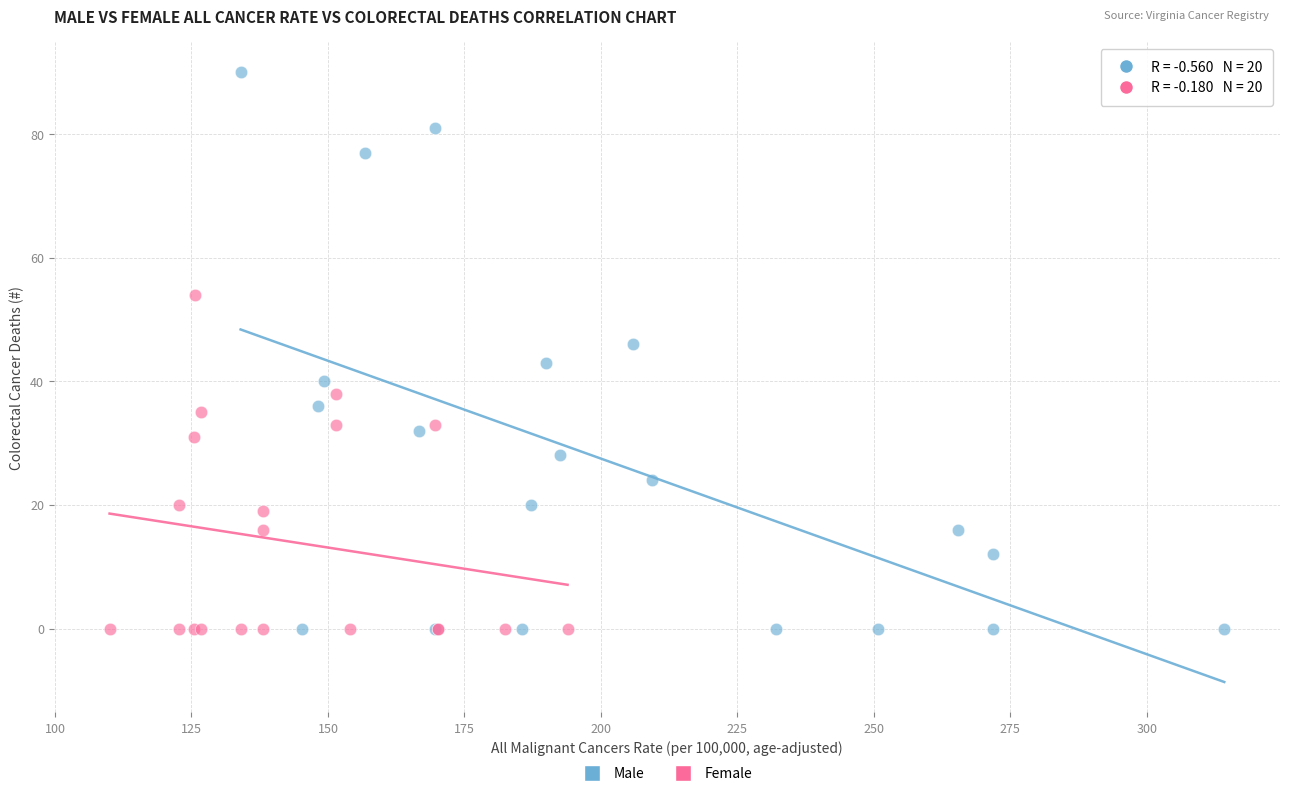

Which series has the largest Y range (max minus min)?

Male